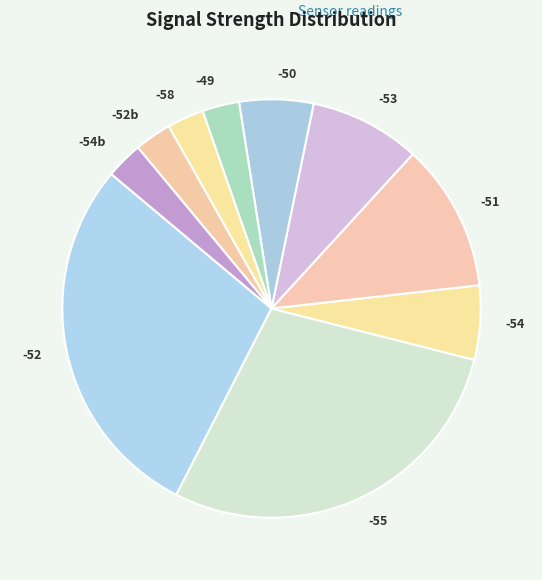

Does -52 represent more than half of the total?

No